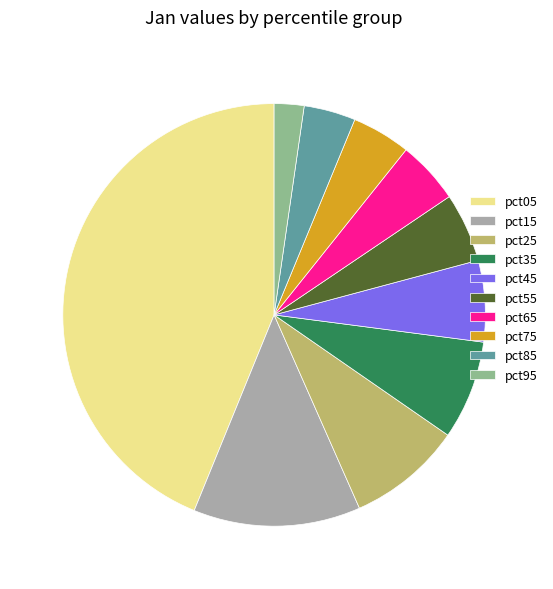

How many slices are in this pie chart?

10